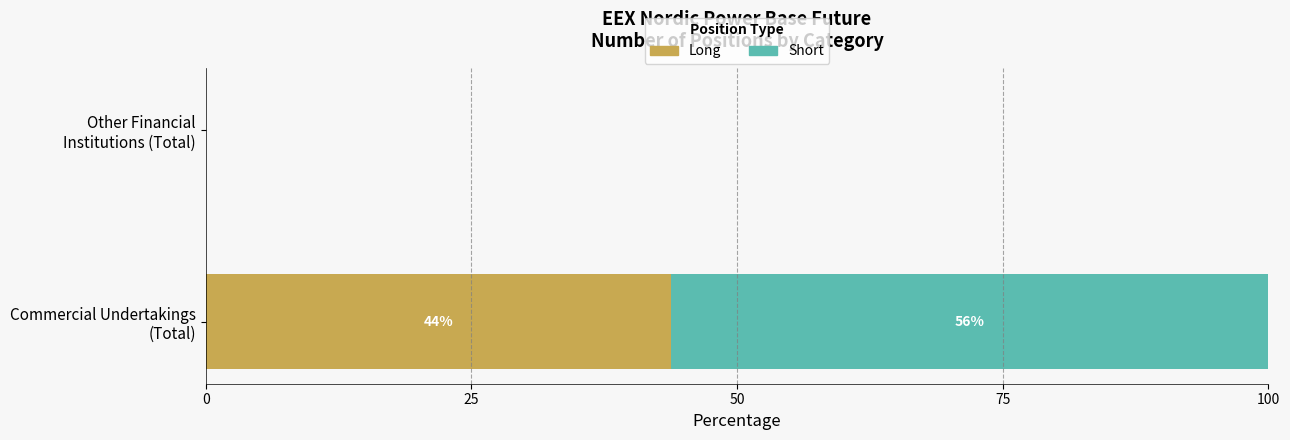

What is the highest value of the Long series?

43.8